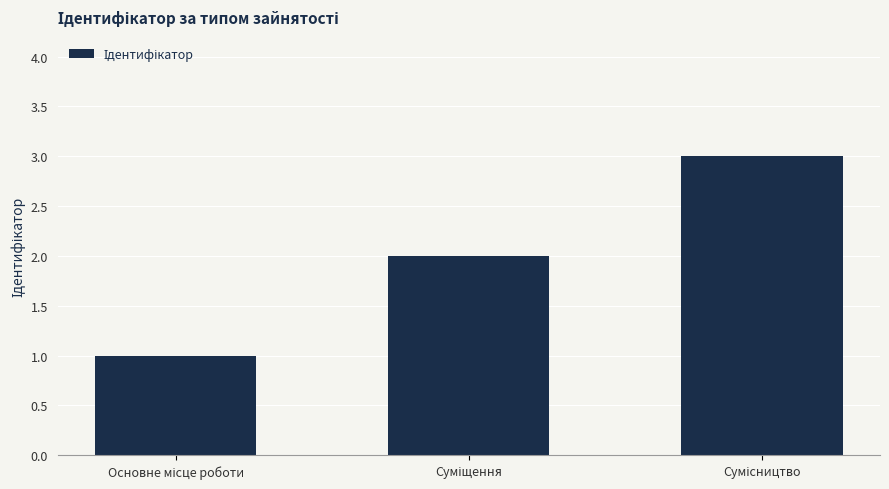

What is the sum of all values?

6